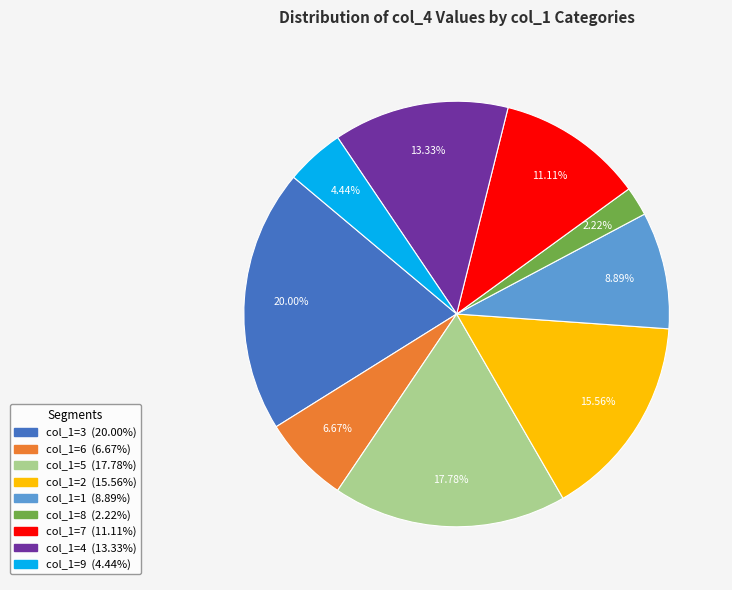

Is there a majority slice in this chart?

No